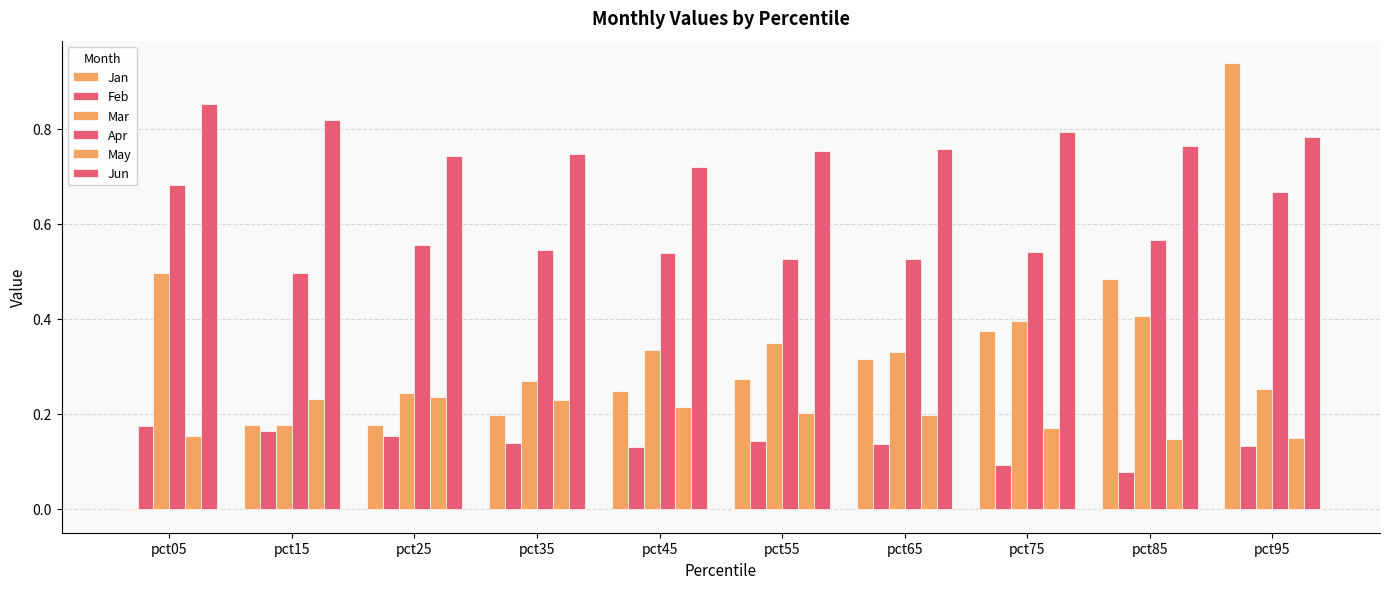

What is the total value across all series at pct55?

2.2